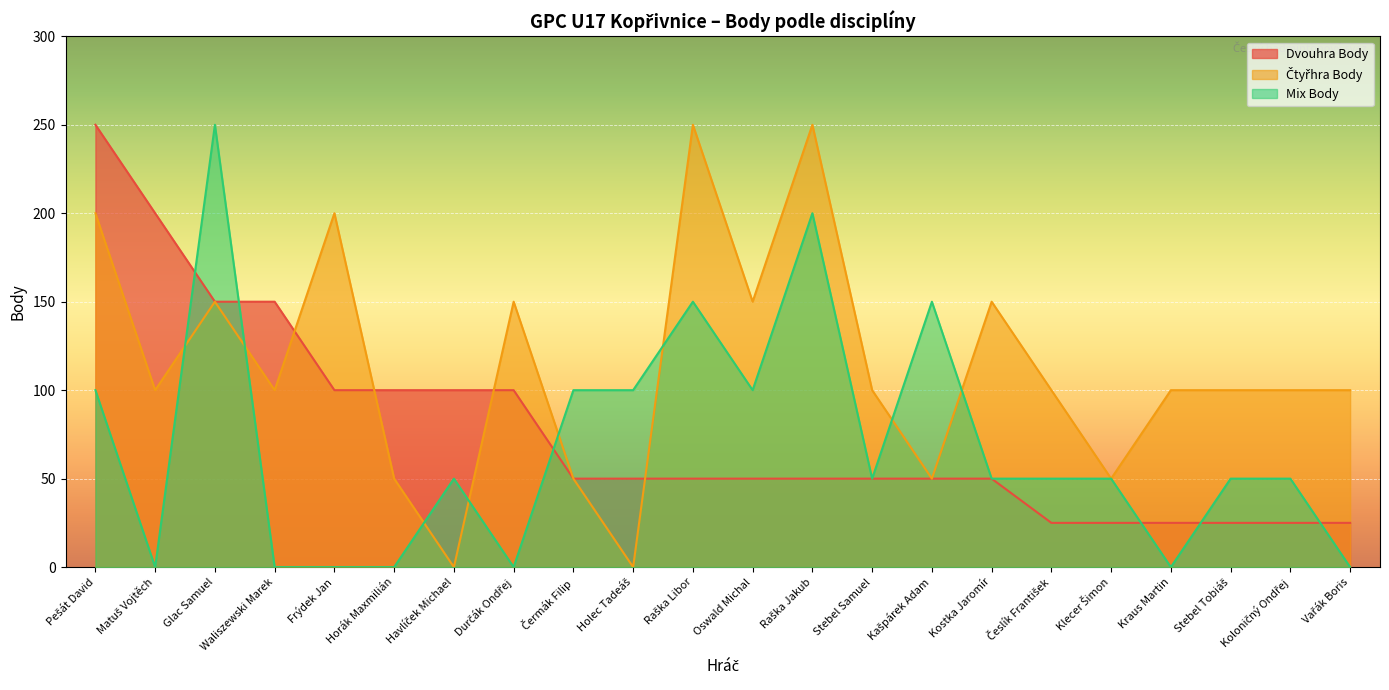

How many times do Dvouhra Body and Čtyřhra Body cross each other?

4